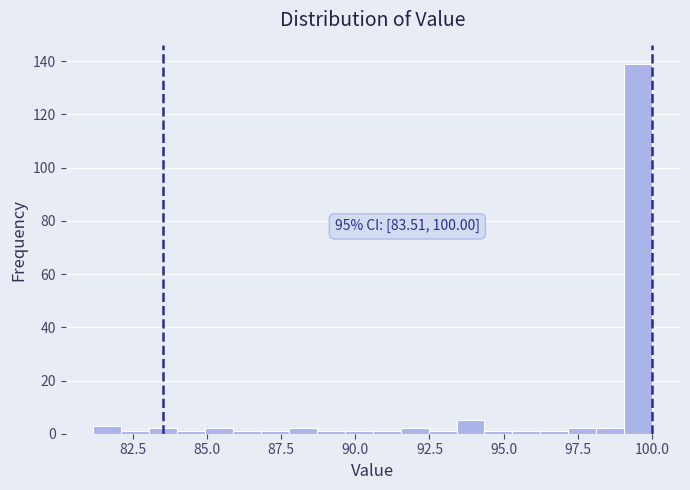

Read against the x-axis, roughly where is the centre of the tallest bar?

99.5